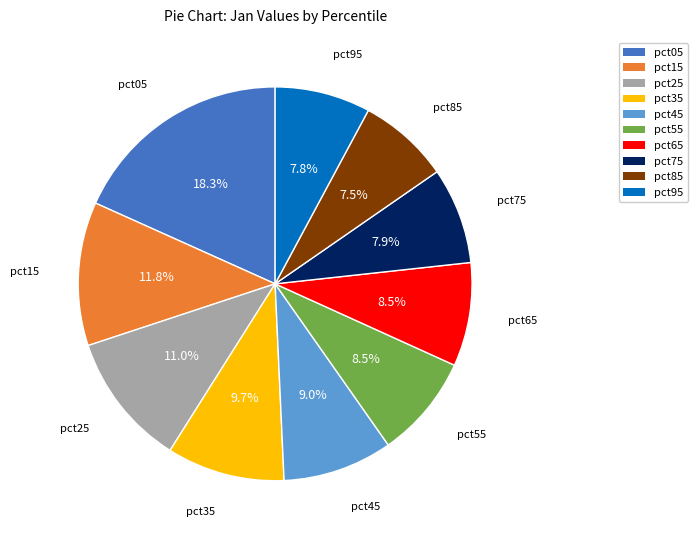

Combined, do pct35 and pct75 account for over 50%?

No